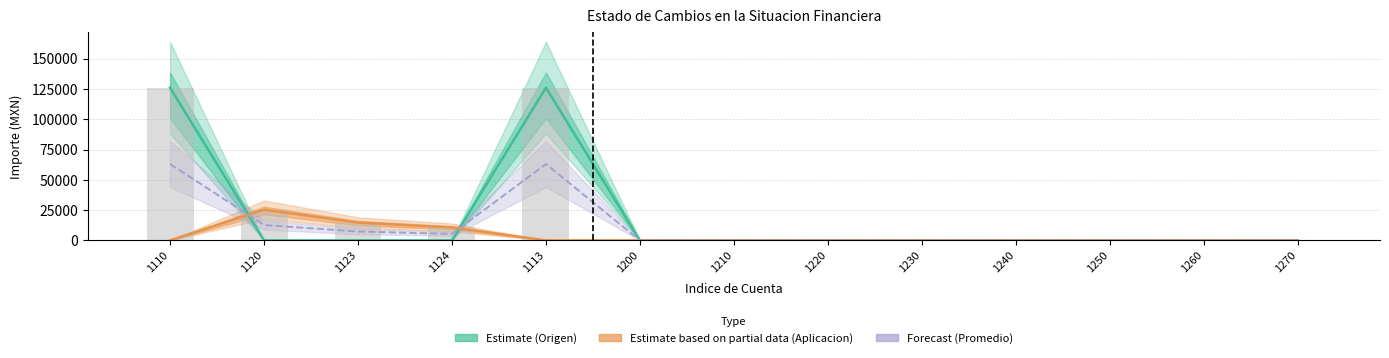

At how many categories does at least one series exceed 12019?

4